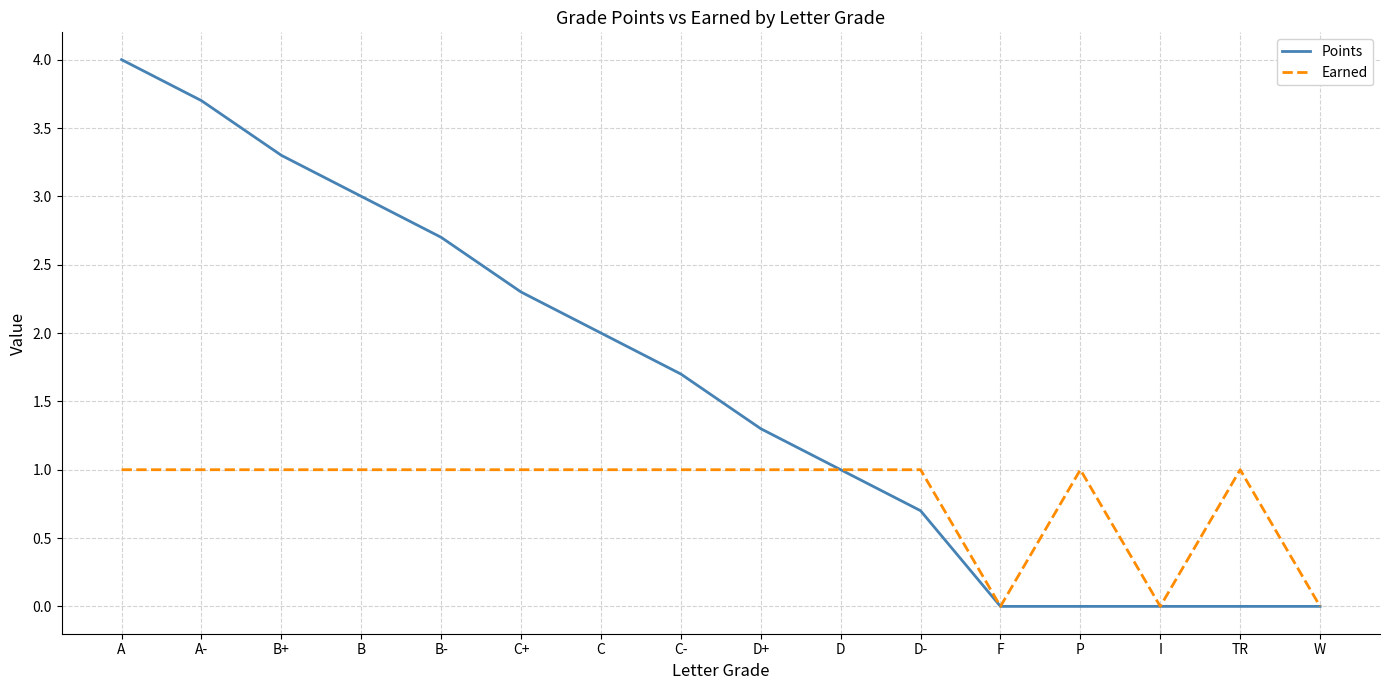

What is the difference between the highest and lowest values at B-?

1.7